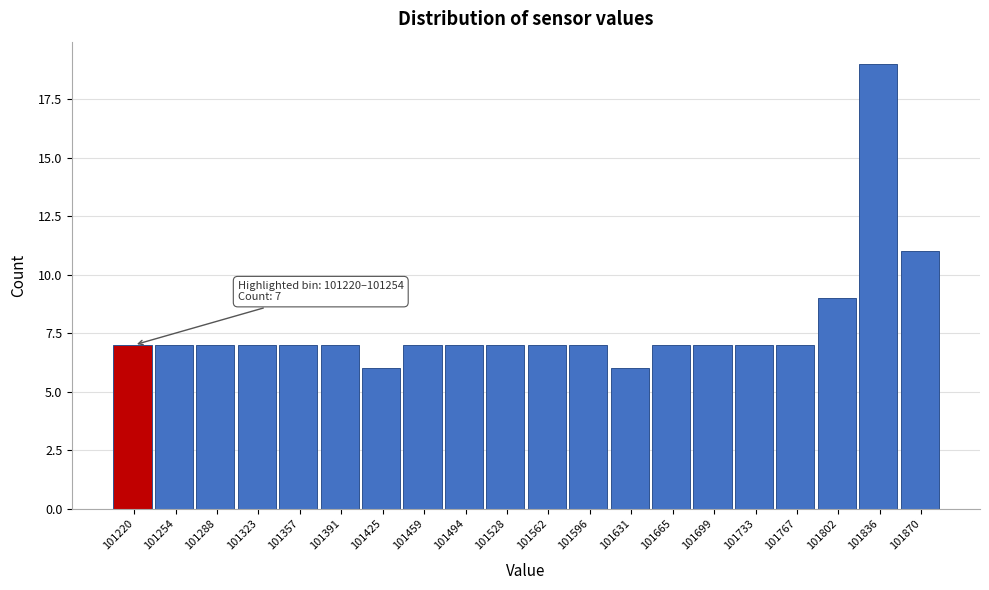

Reading left to right, transcribe all the data shown in this chart.

101220=7	101254=7	101288=7	101323=7	101357=7	101391=7	101425=6	101459=7	101494=7	101528=7	101562=7	101596=7	101631=6	101665=7	101699=7	101733=7	101767=7	101802=9	101836=19	101870=11